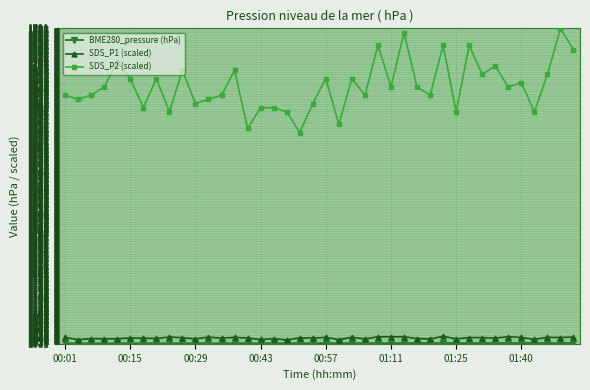

What is the average value of the SDS_P1 (scaled) series?

1045.6